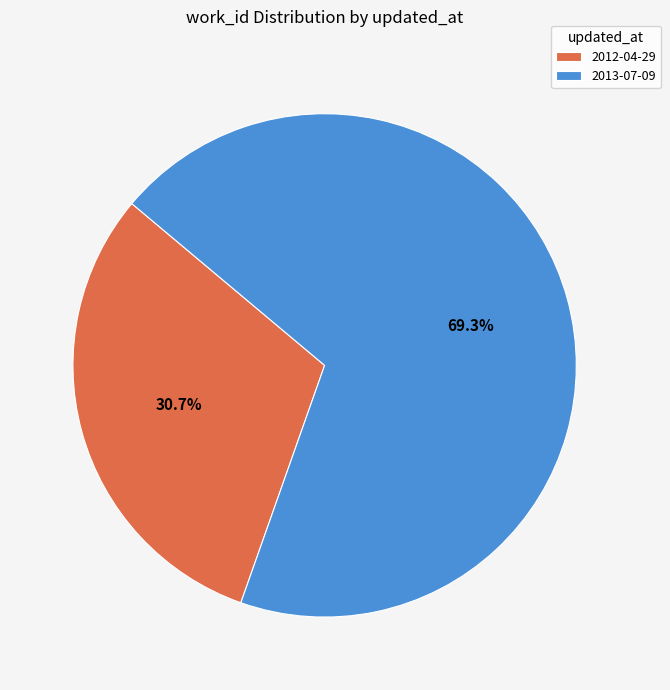

How many segments does this pie chart have?

2